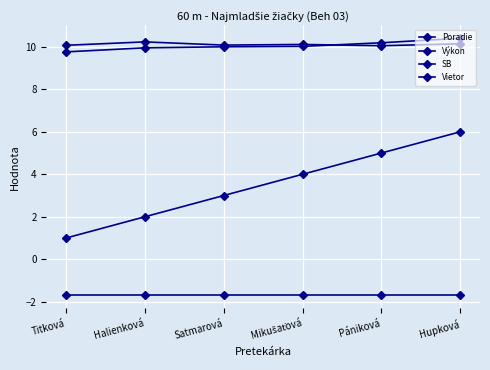

List the series in order of their peak value, highest first.

Výkon, SB, Poradie, Vietor